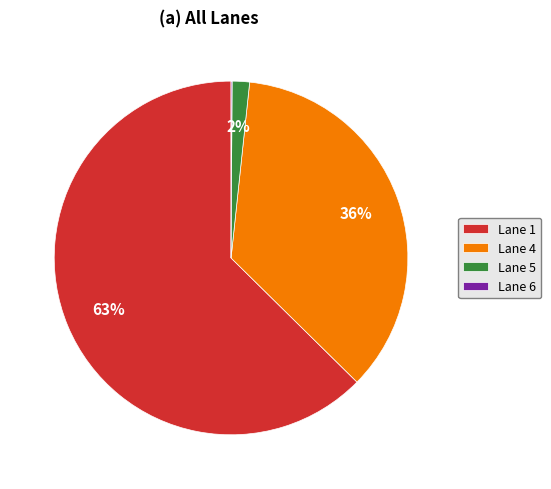

Which category accounts for the majority?

Lane 1